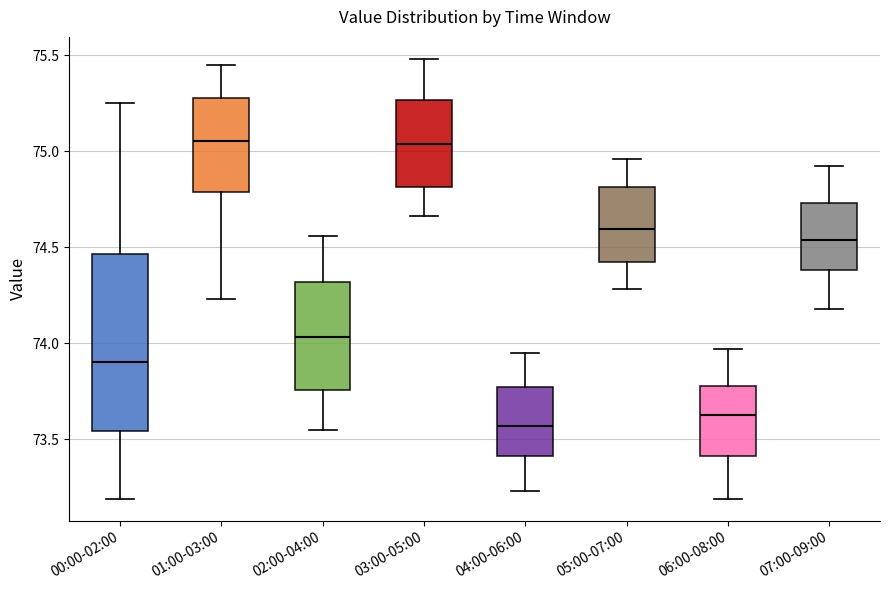

Where does the median line of the box for 01:00-03:00 sit on the y-axis? The values are not printed on the chart, so give them approximately, as read against the axis.

75.05